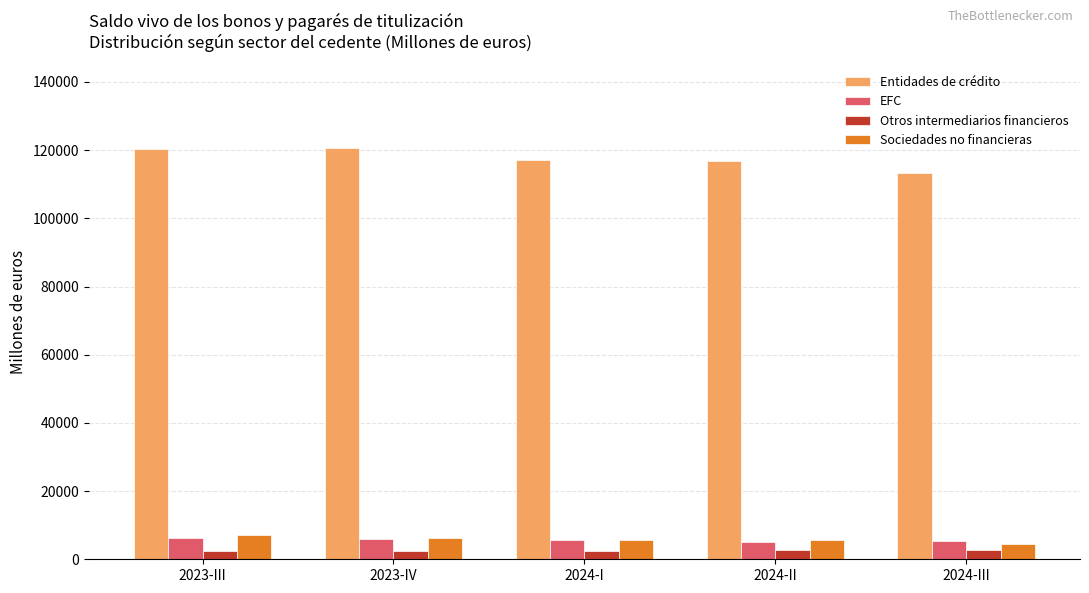

At how many categories does at least one series exceed 57871?

5